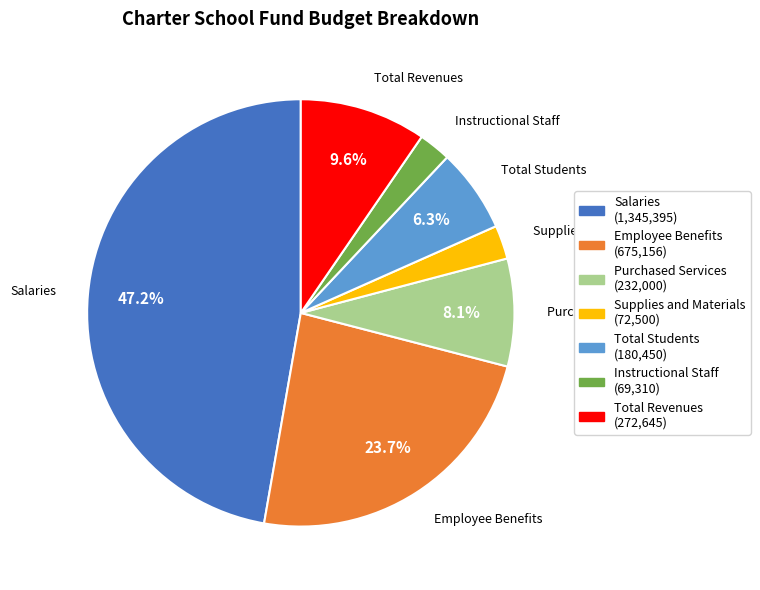

Is there any slice that represents more than half of the pie?

No